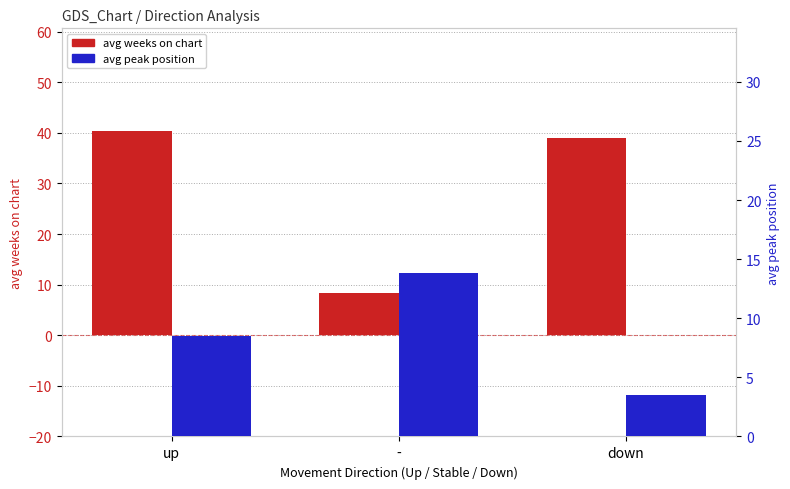

Is the value of avg peak position at down greater than the value of avg weeks on chart at -?

No